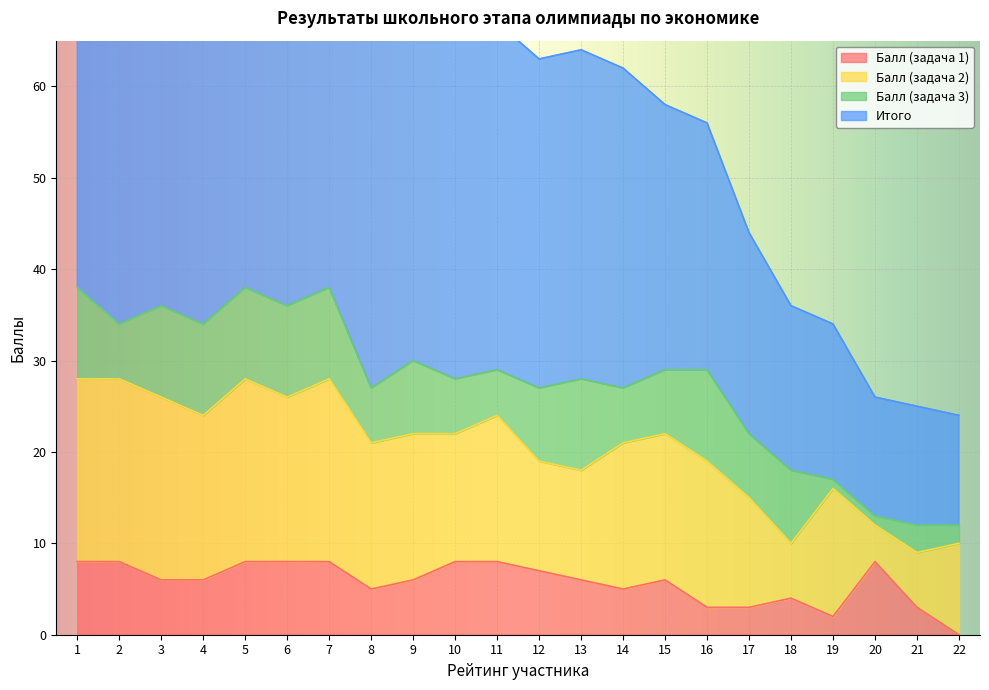

Reading left to right, extract all data points from this chart.

Балл (задача 1): 8	8	6	6	8	8	8	5	6	8	8	7	6	5	6	3	3	4	2	8	3	0
Итого: 96	90	87	85	88	82	82	70	72	68	67	63	64	62	58	56	44	36	34	26	25	24